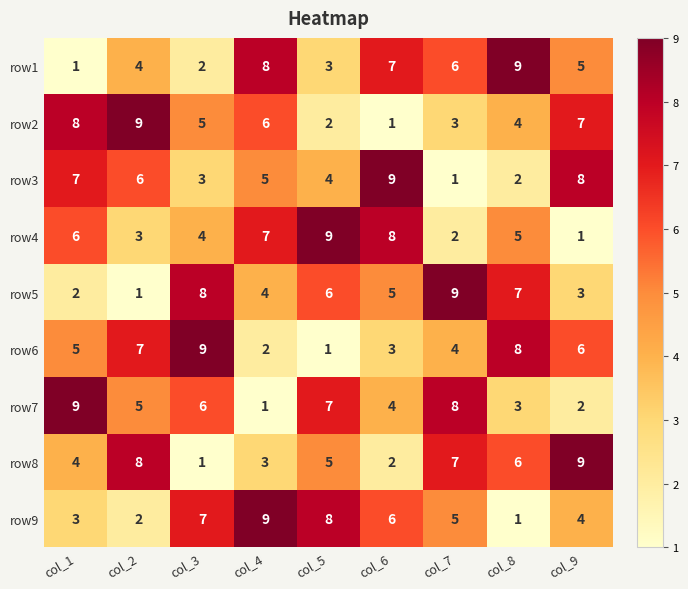

Between col_5 and col_9, which series saw the biggest shift?

row4